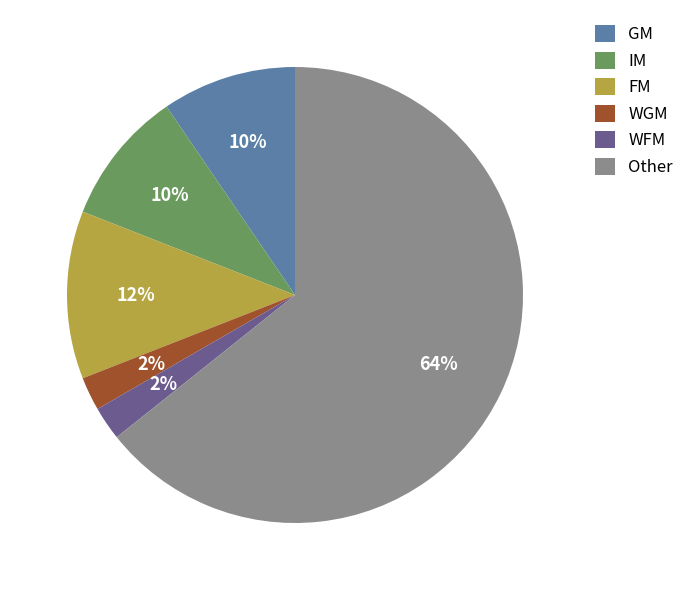

To the nearest percent, what percentage of the pie is WGM?

2%